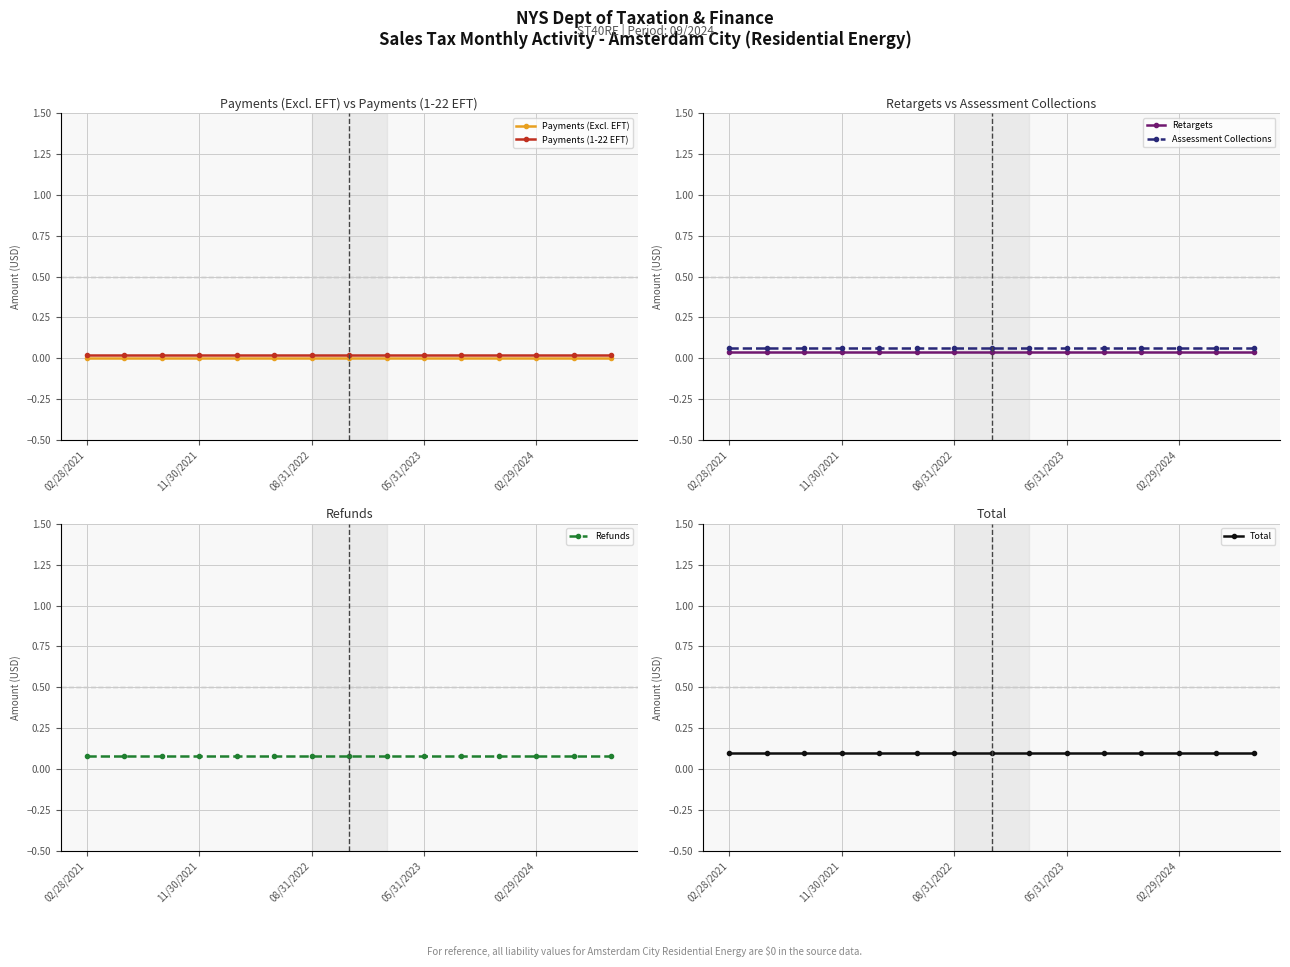

Which category has the lowest value across all series?

02/28/2021